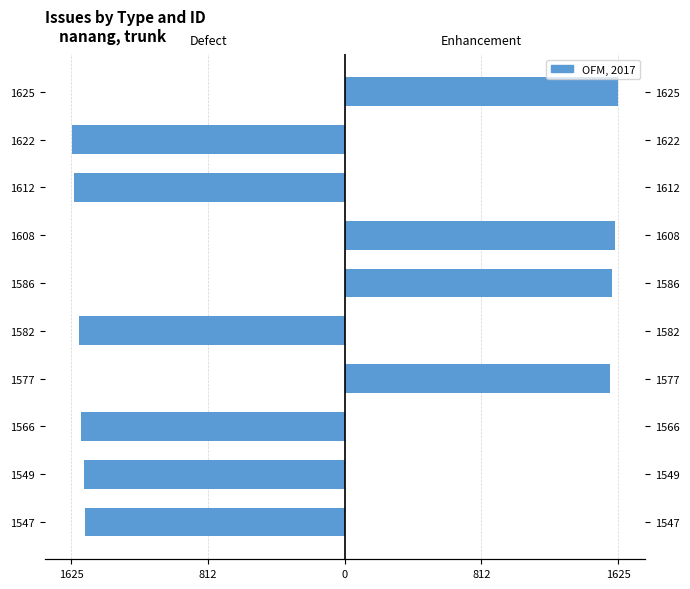

What is the approximate value of enhancement at 1577, to the nearest 100?

1600